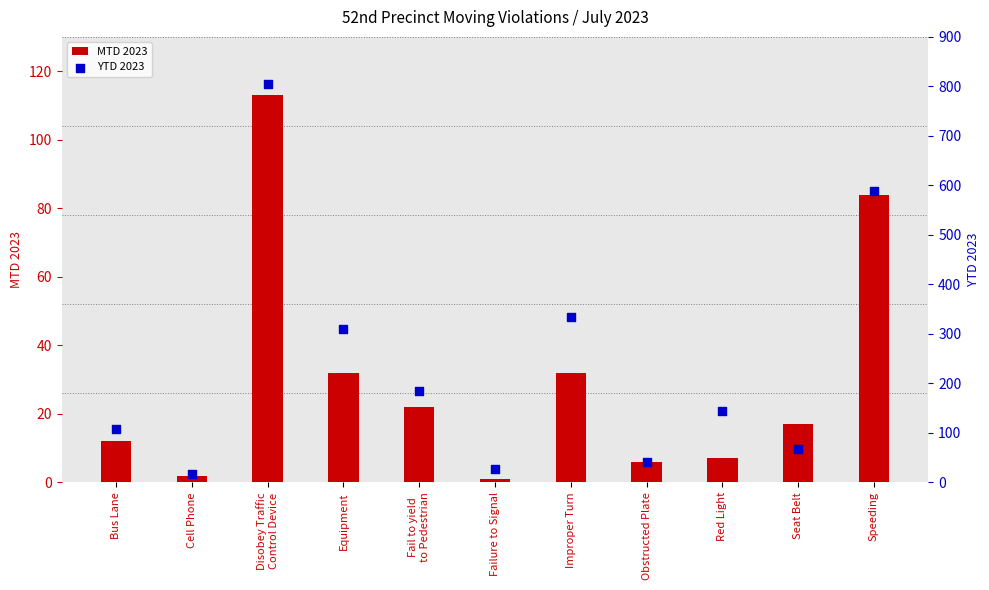

Which series has the largest Y range (max minus min)?

YTD 2023